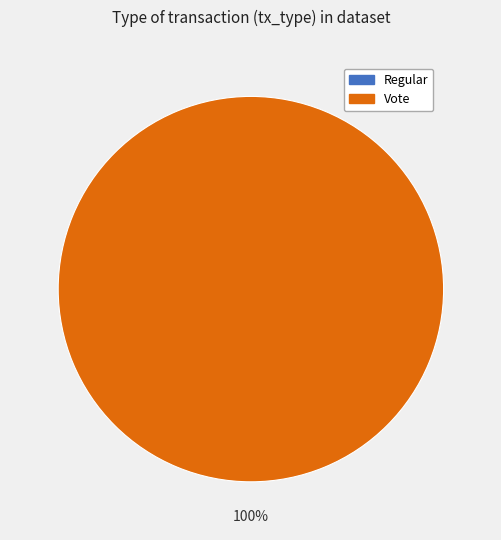

To the nearest percent, what is the difference between the Regular and Vote slice percentages?

100%